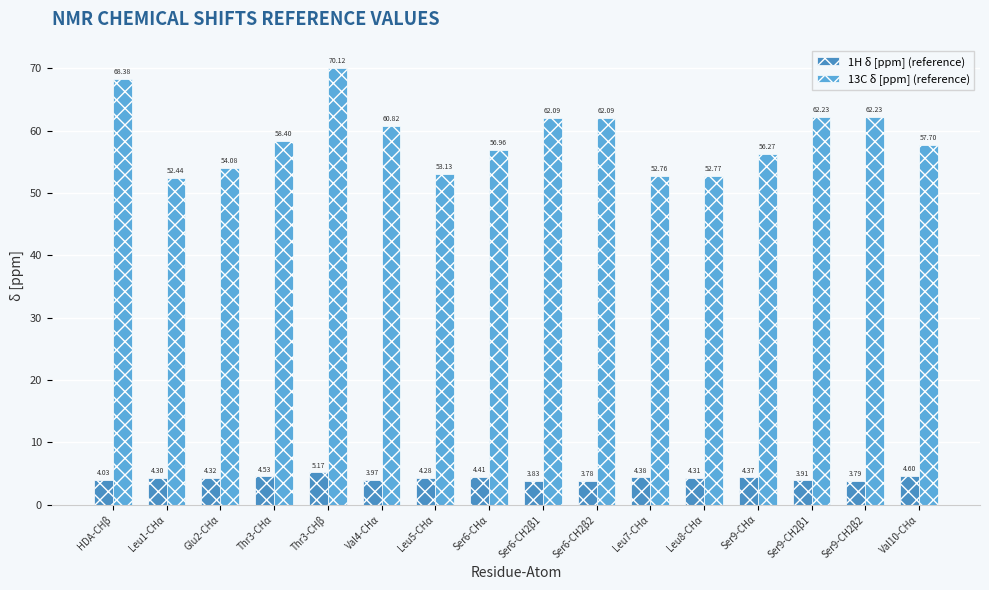

List the series in order of their overall mean, lowest first.

1H δ [ppm] (reference), 13C δ [ppm] (reference)